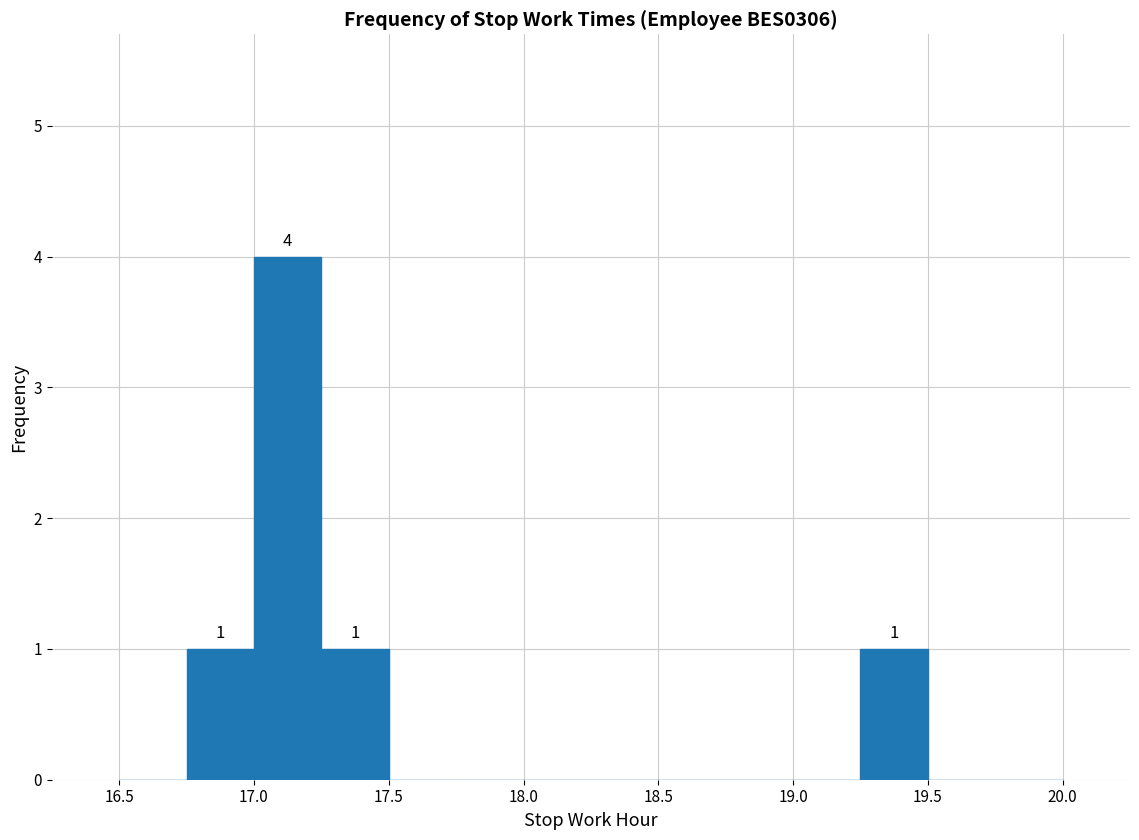

Over which range of the x-axis is the bar tallest?

17.00 to 17.25